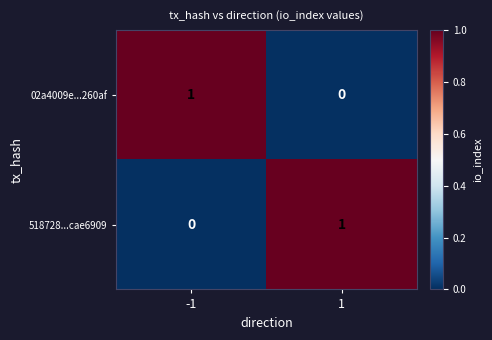

Rank the series at -1 from lowest to highest value.

518728...cae6909, 02a4009e...260af